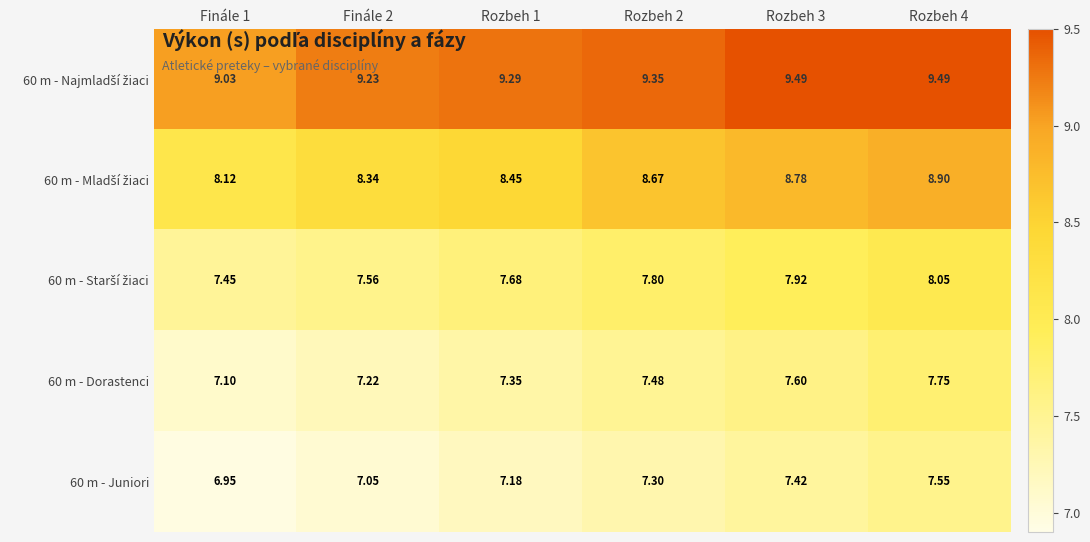

What is the smallest value displayed?

7.0